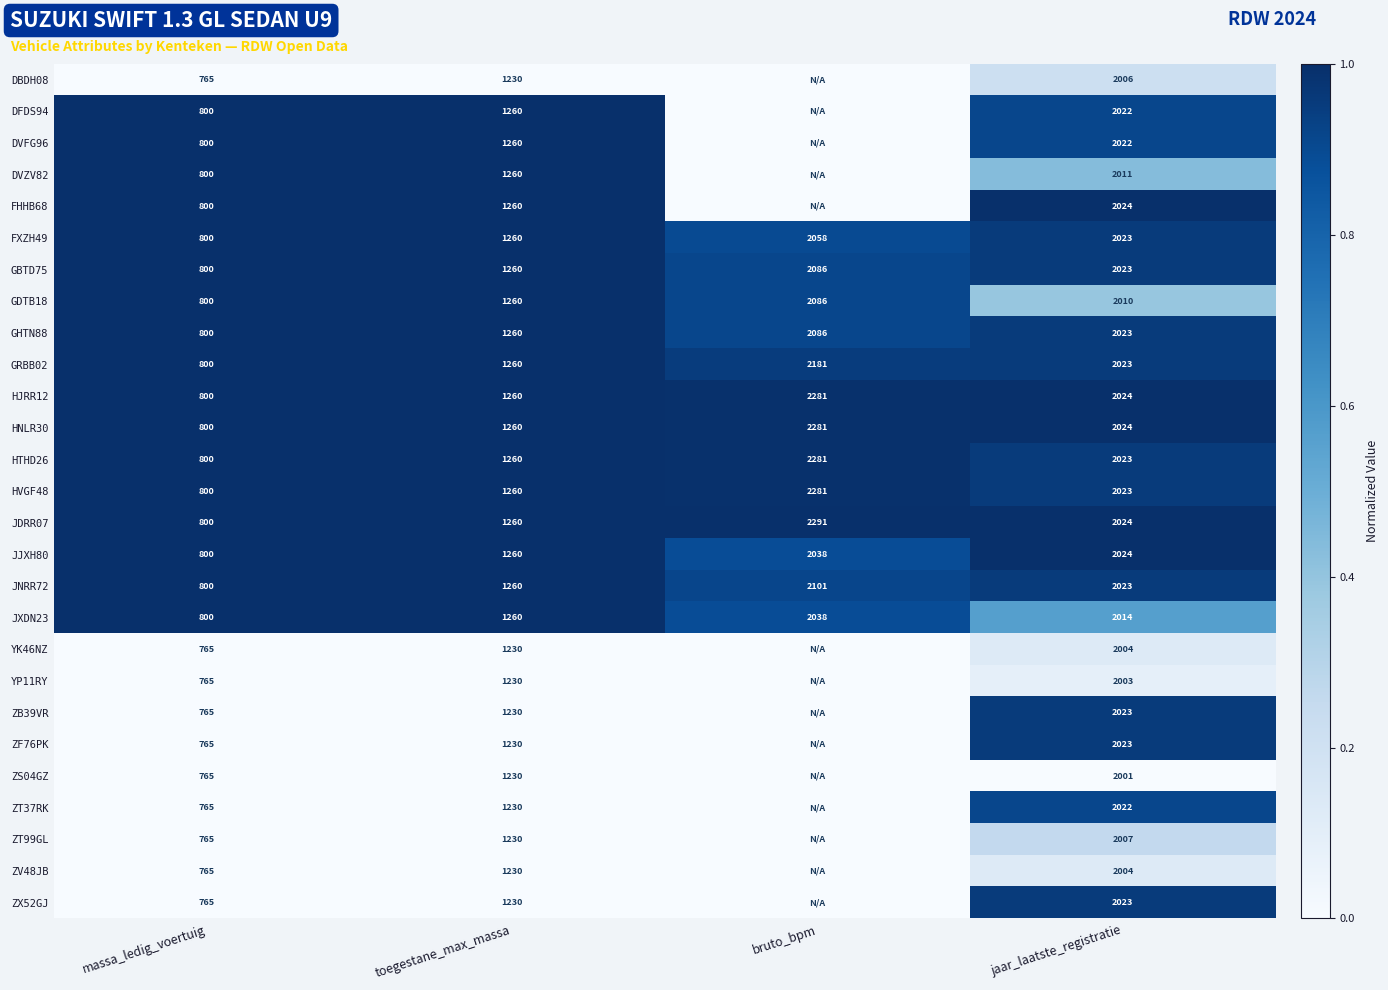

Is it true that GRBB02 equals 0.4 at jaar_laatste_registratie?

False